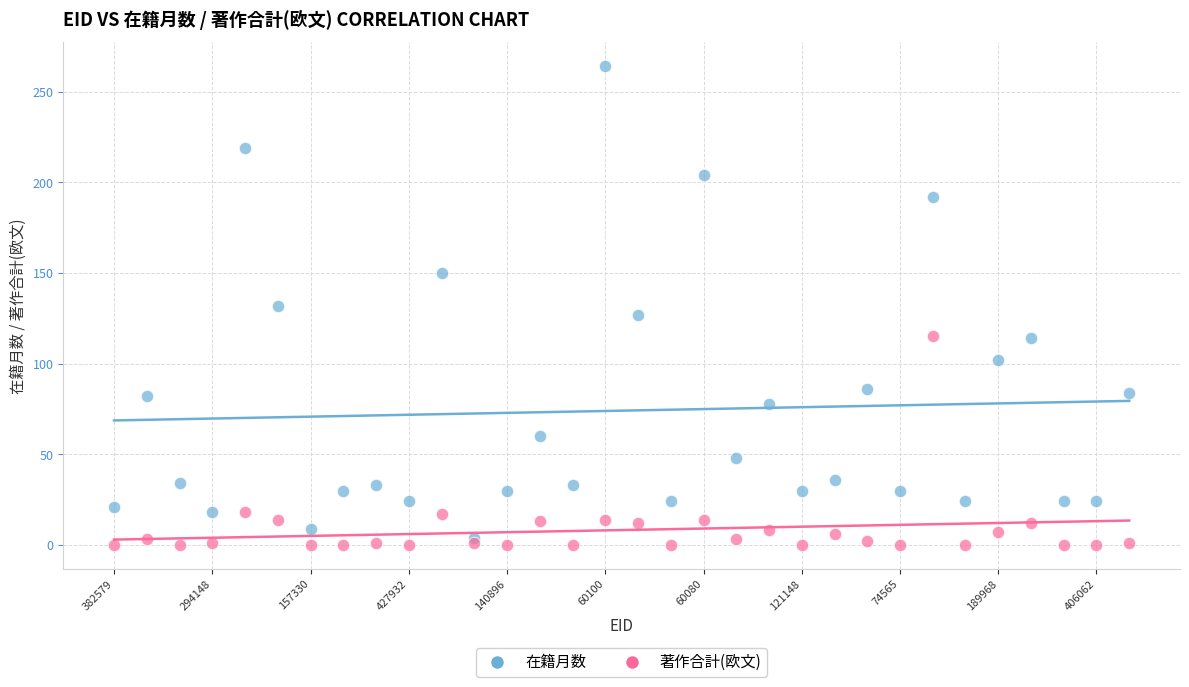

Across all data points, what is the range of Y values (max minus min)?

264